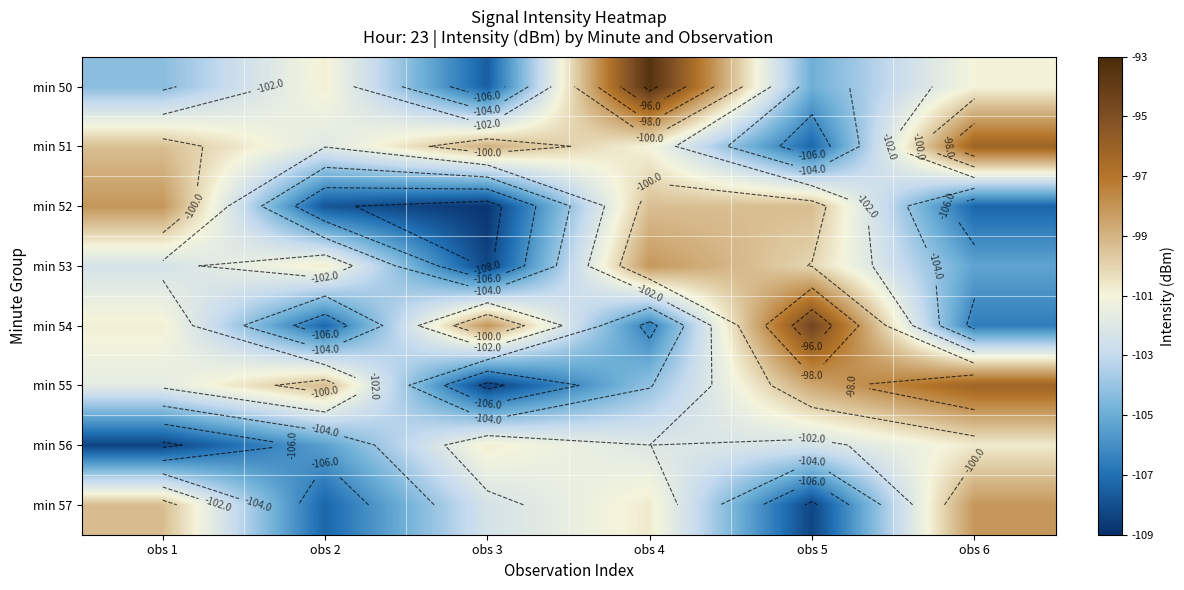

Which label corresponds to the largest value in the chart?

obs 4